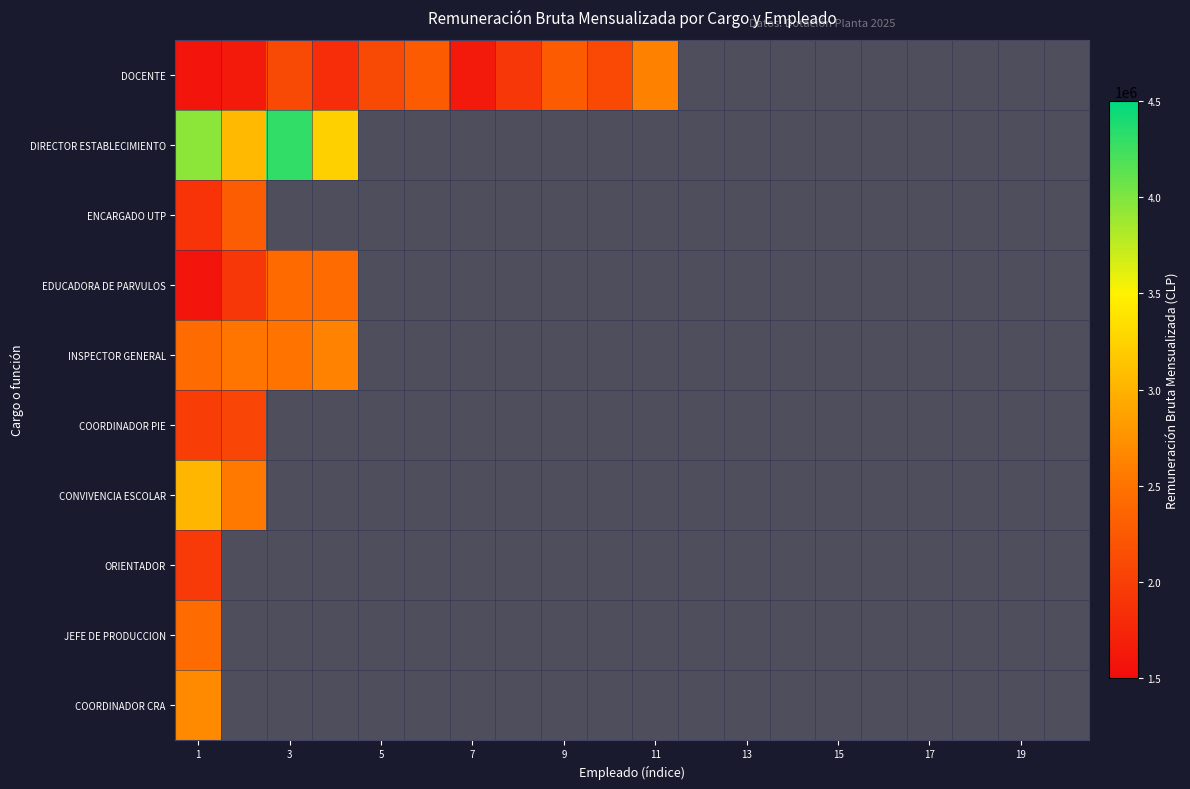

Rank the series by their maximum value, from highest to lowest.

DIRECTOR ESTABLECIMIENTO, CONVIVENCIA ESCOLAR, COORDINADOR CRA, INSPECTOR GENERAL, DOCENTE, EDUCADORA DE PARVULOS, JEFE DE PRODUCCION, ENCARGADO UTP, COORDINADOR PIE, ORIENTADOR